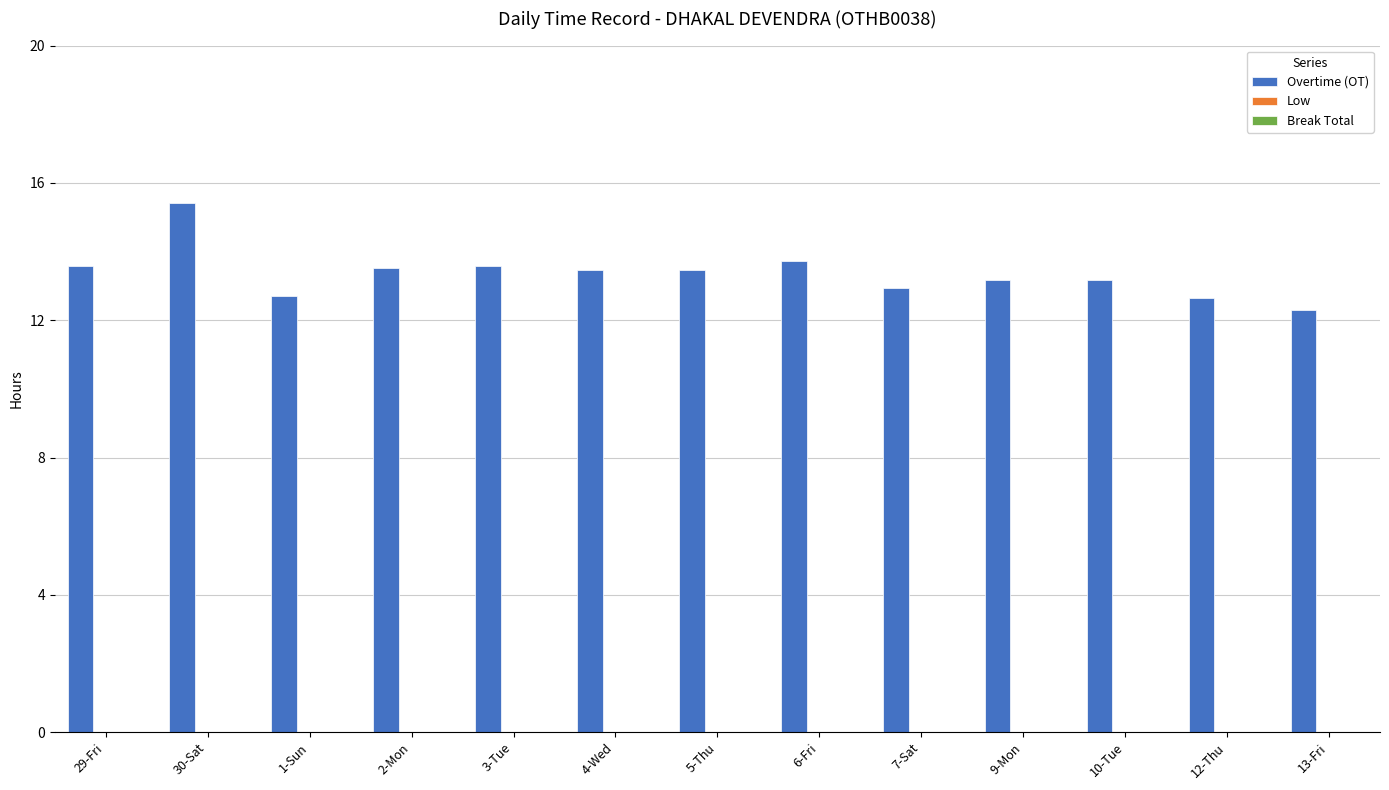

Is it true that the value at 4-Wed is 7.0?

False